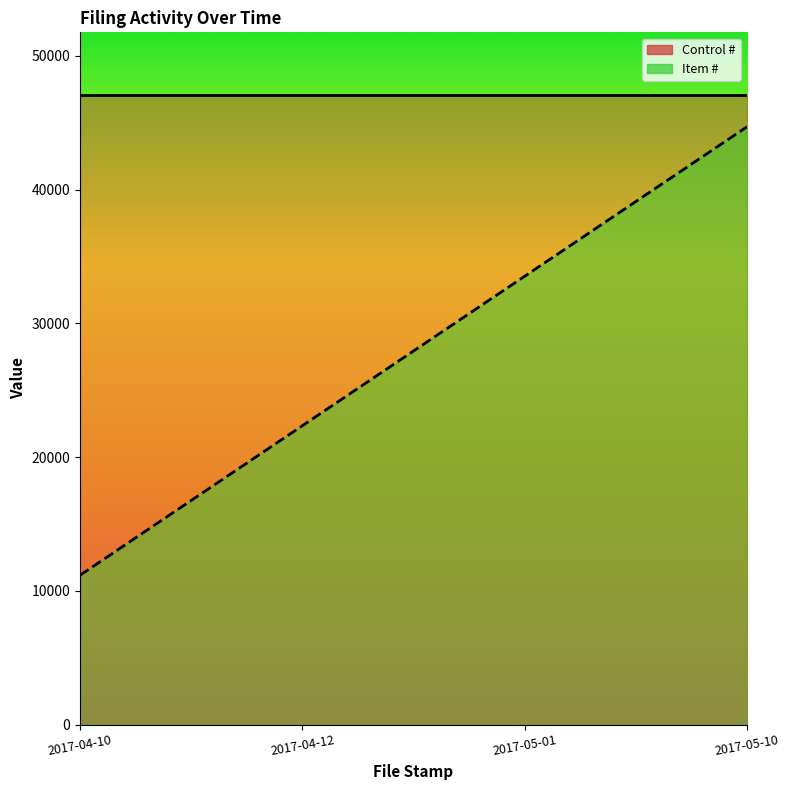

What is the total value across all series at 2017-05-01?

80574.8